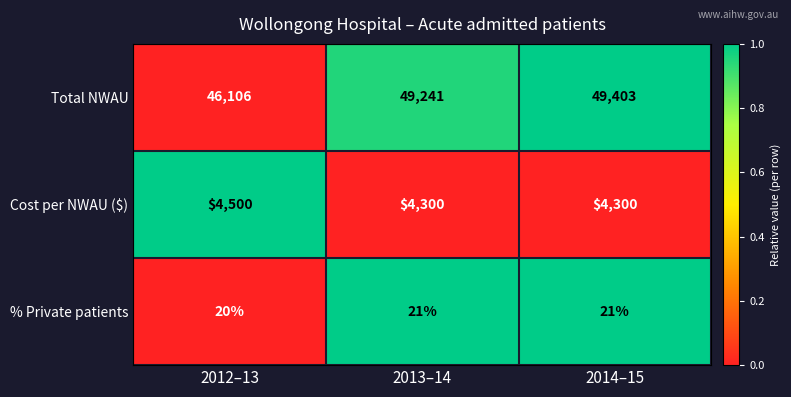

How many series are shown in this chart?

3